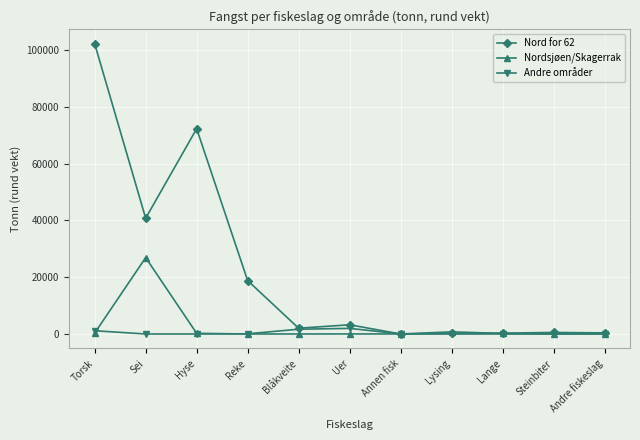

What is the value of the Nordsjøen/Skagerrak point at the 3rd from the left?

230